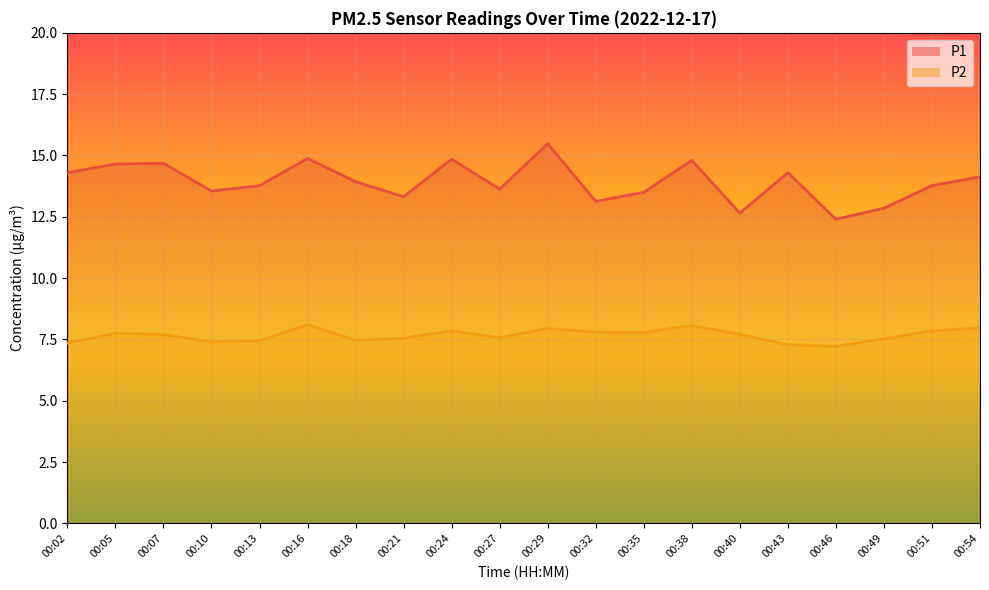

What is the difference between the P1 values at 00:32 and 00:46?

0.7